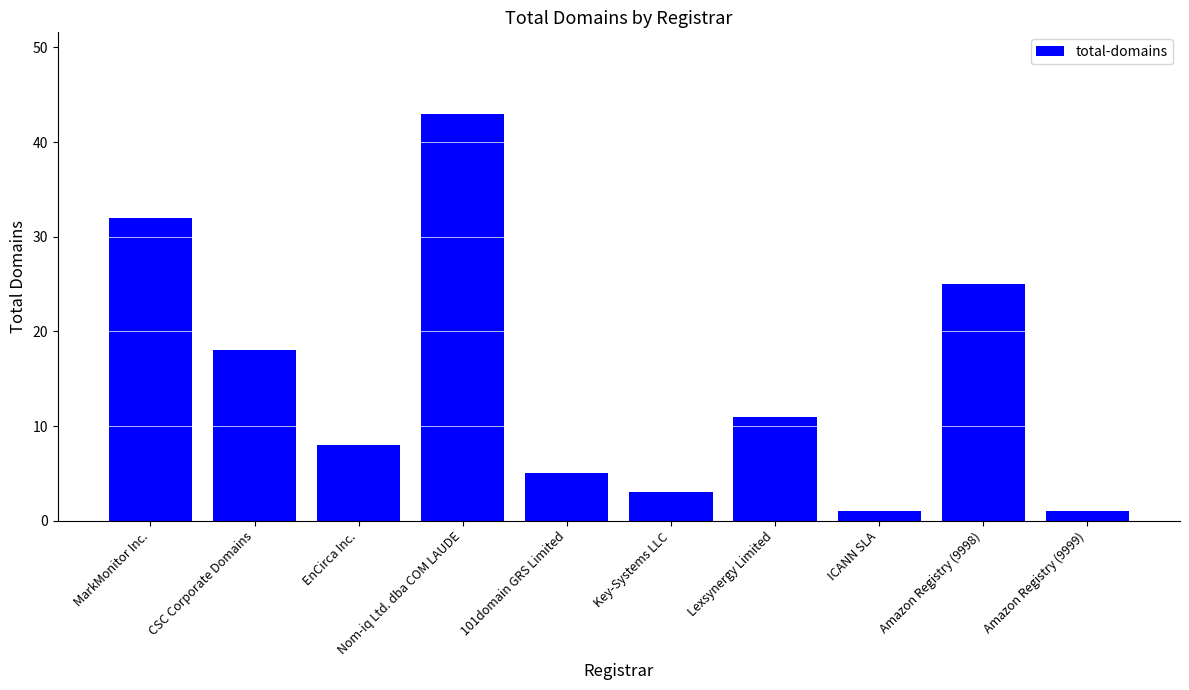

What is the maximum value shown in the chart?

43